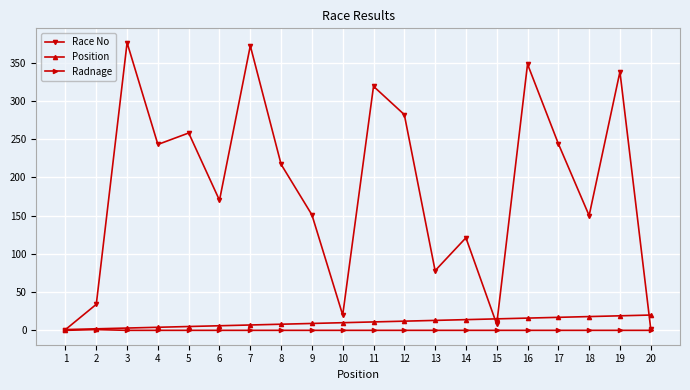

Which series has the largest total across all categories?

Race No